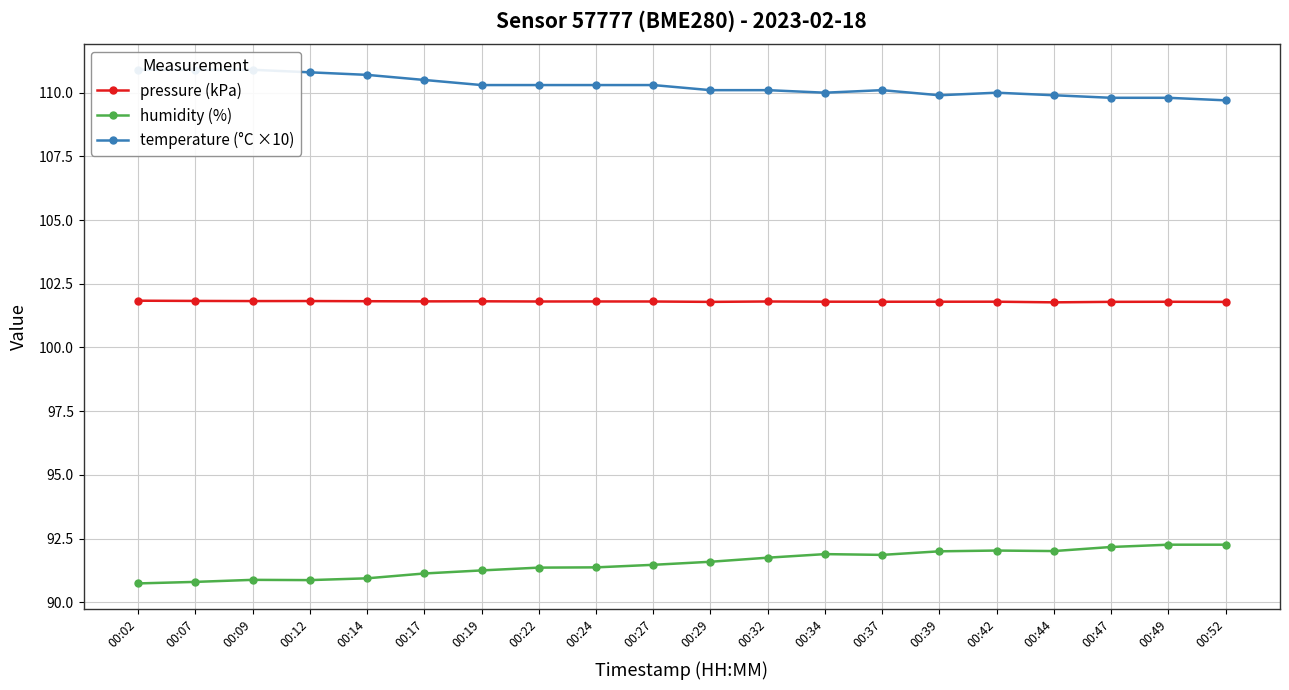

What is the difference between the highest and lowest values at 00:39?

17.9